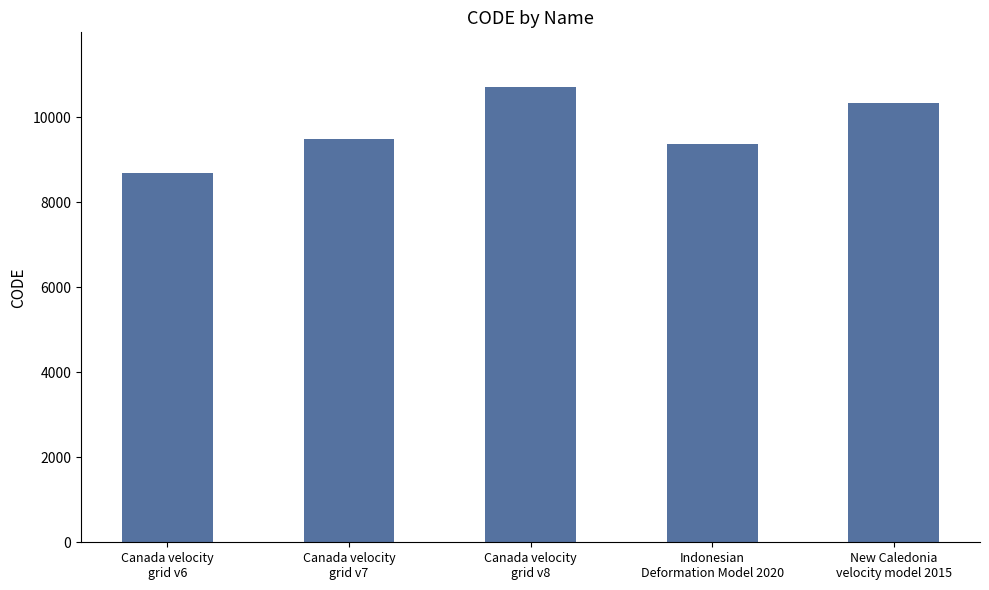

What is the value of the 1st bar from the left?

8676